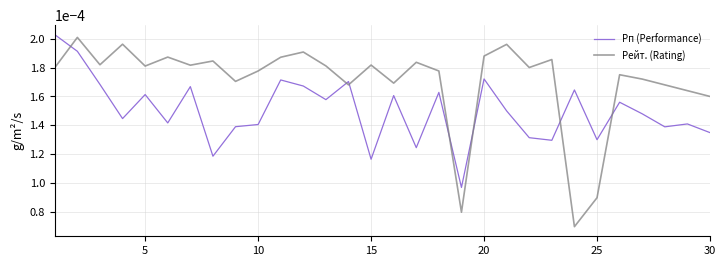

Is this an area chart (filled region under the line)?

No